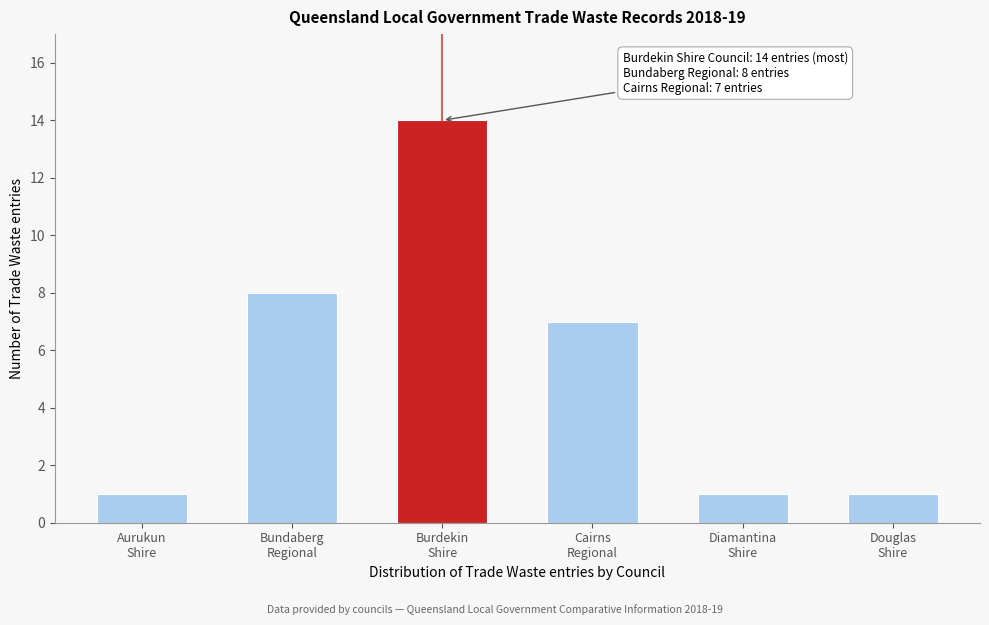

Reading left to right, extract all data points from this chart.

1	8	14	7	1	1